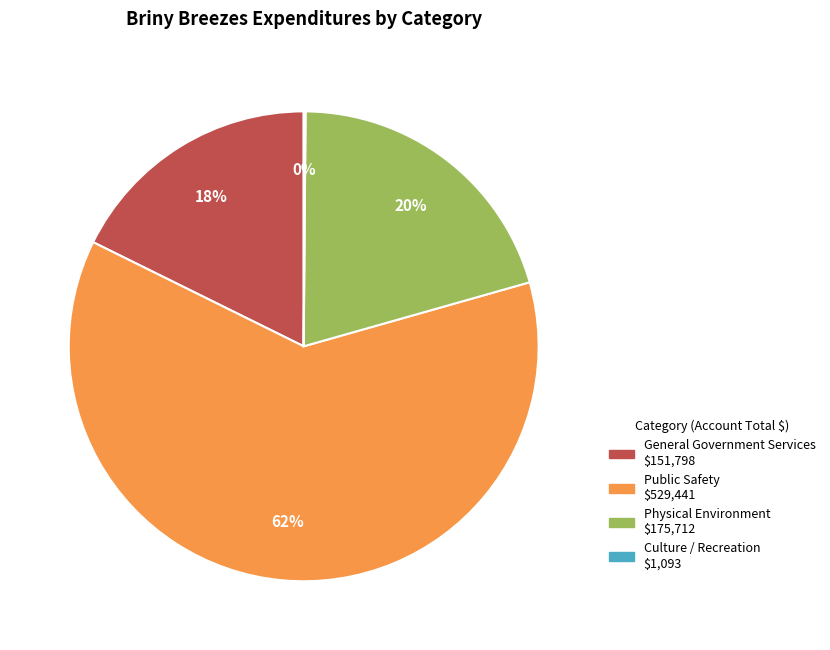

Is it true that Public Safety is 62% of the pie?

True